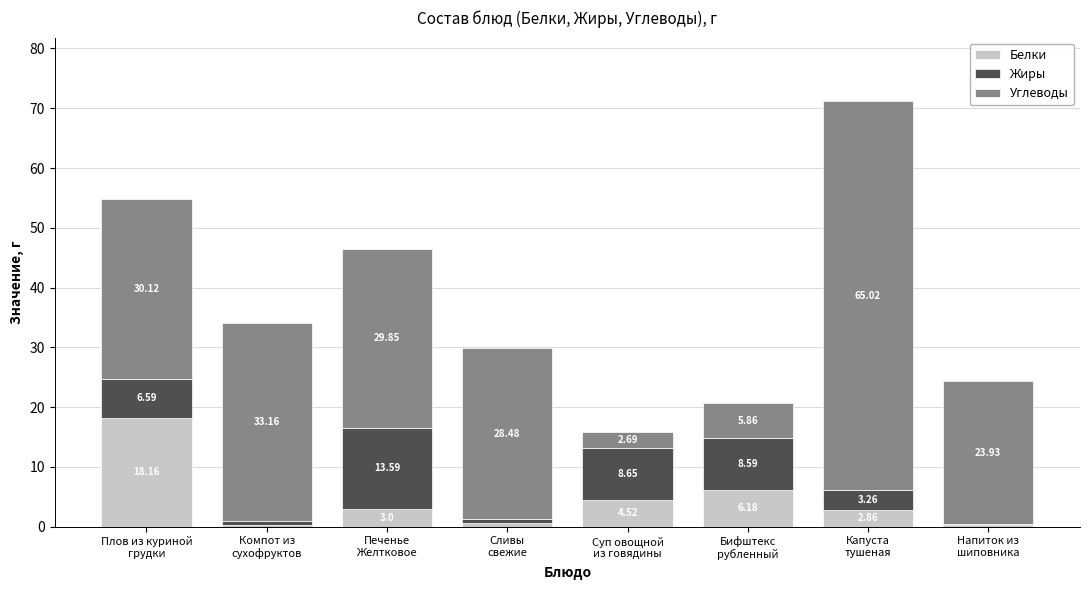

At which category is the sum across all series the highest?

Капуста
тушеная